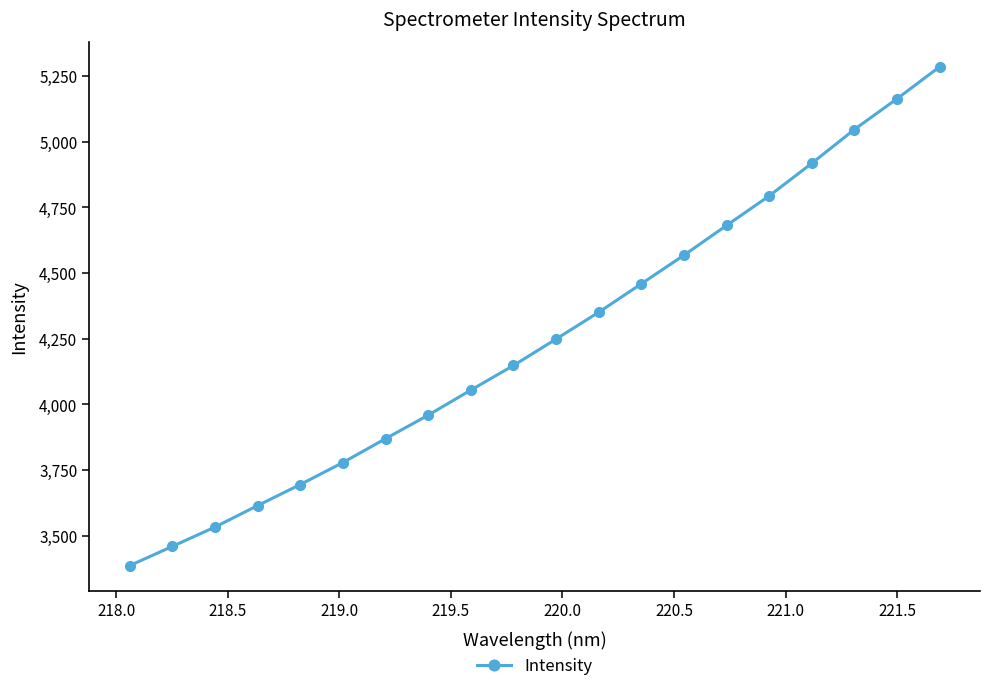

True or false: there are more than 2 points higher than both neighbors.

False